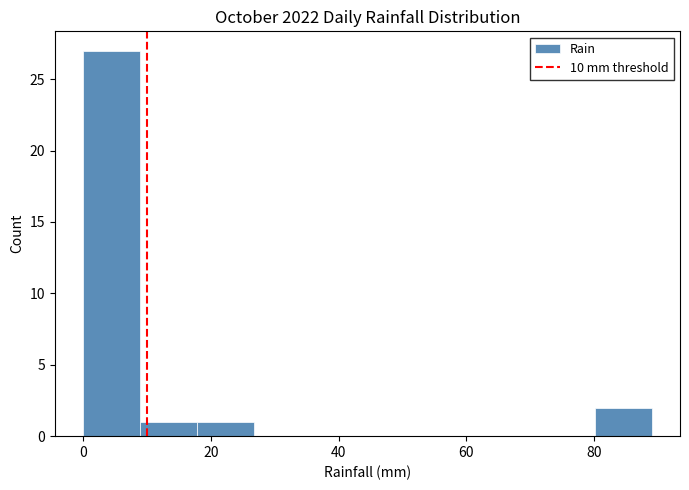

Reading left to right, transcribe this chart: for each bar, give the range it covers on the x-axis and its height. Neither the bar edges nor the heights are printed on the chart, so give them approximately, as read against the axes.

0 to 8: 27
8 to 18: 1
18 to 26: 1
26 to 36: 0
36 to 44: 0
44 to 54: 0
54 to 62: 0
62 to 72: 0
72 to 80: 0
80 to 90: 2